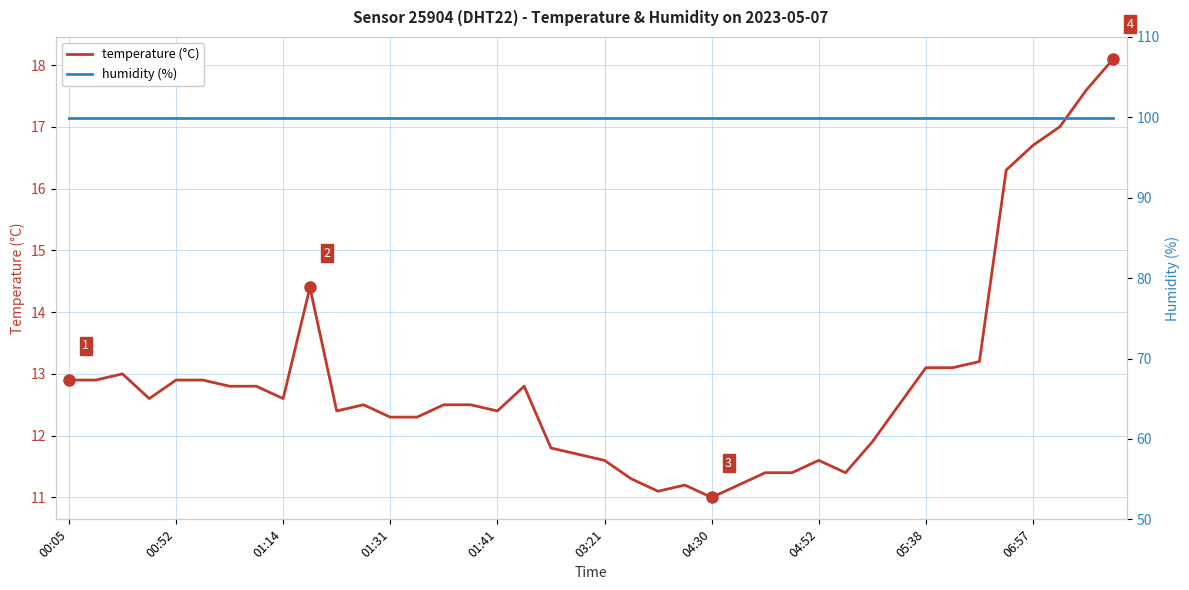

What is the minimum value for temperature (°C)?

11.0